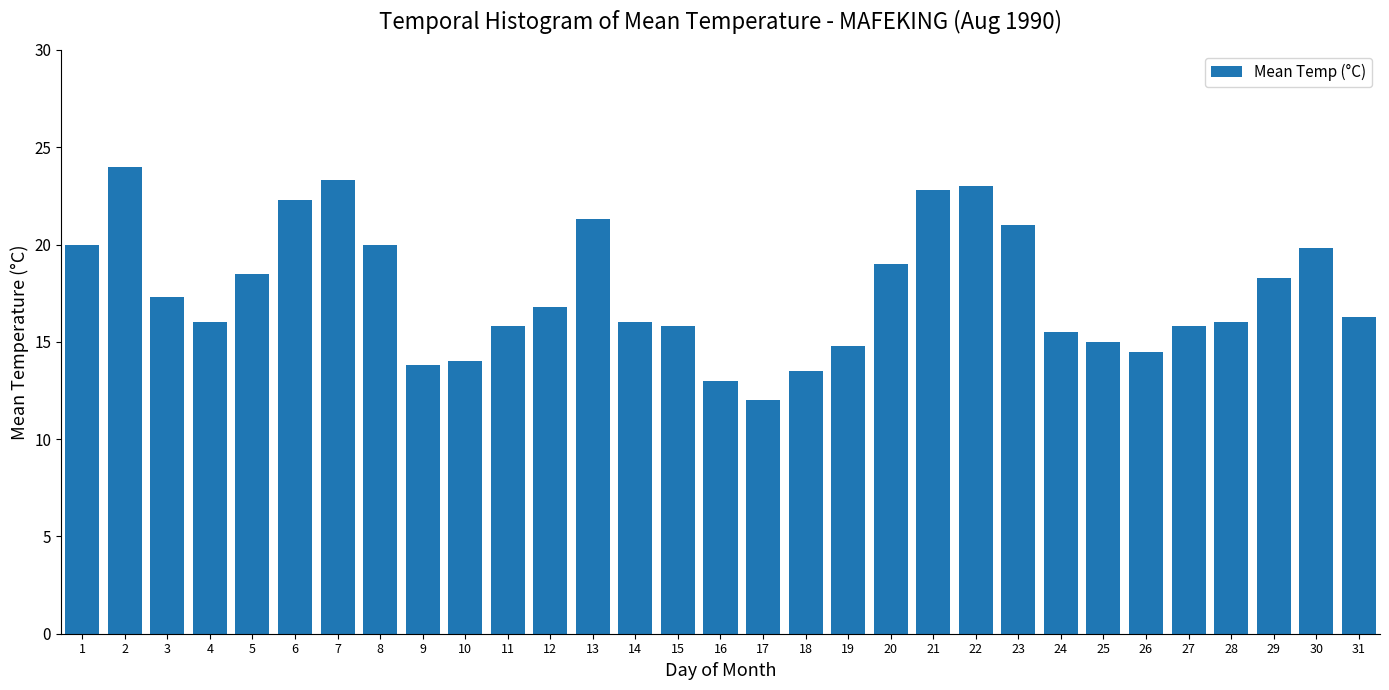

What is the sum of the values at 22 and 31?

39.3